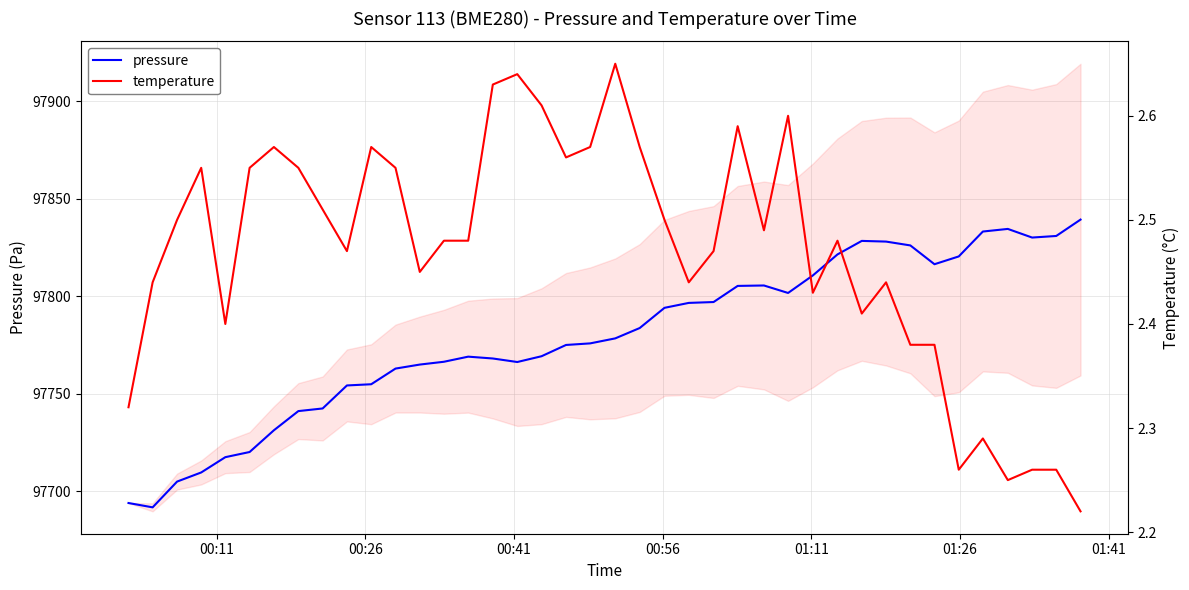

Is this an area chart (filled region under the line)?

No